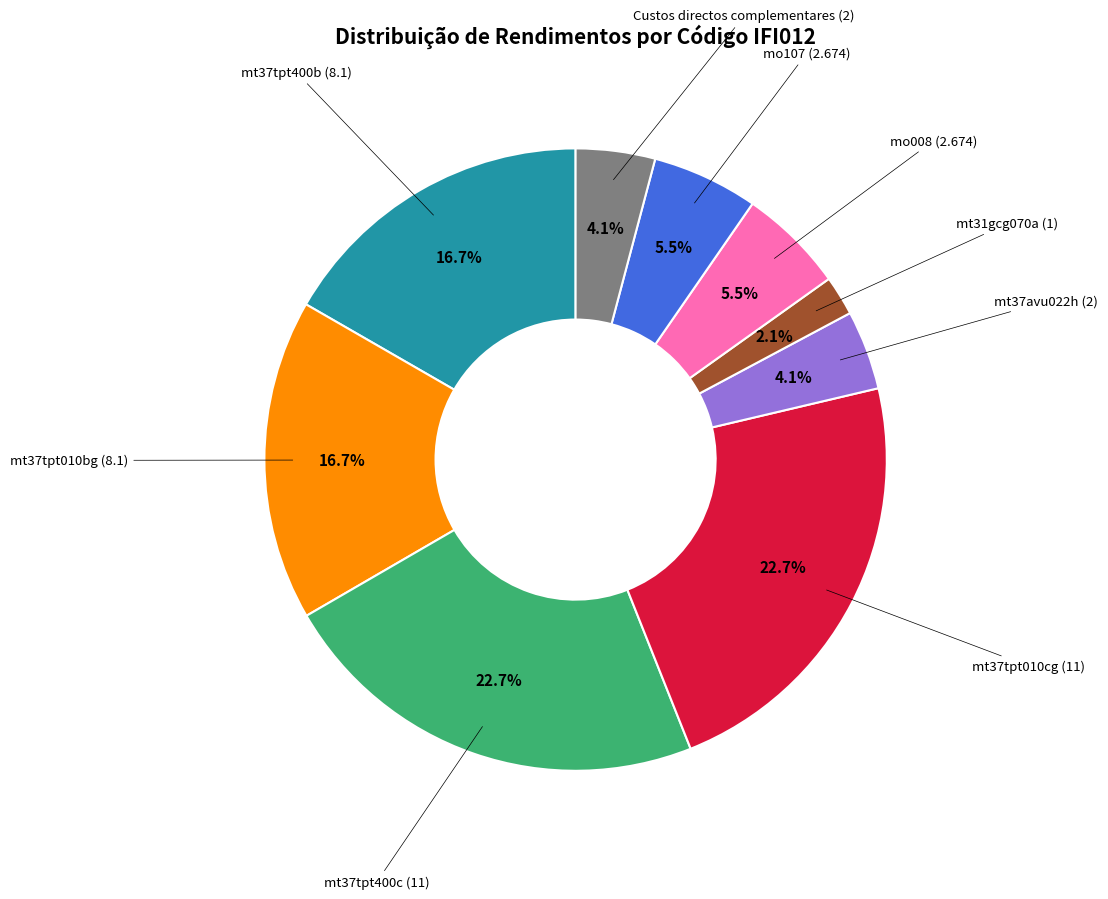

Is there a majority slice in this chart?

No